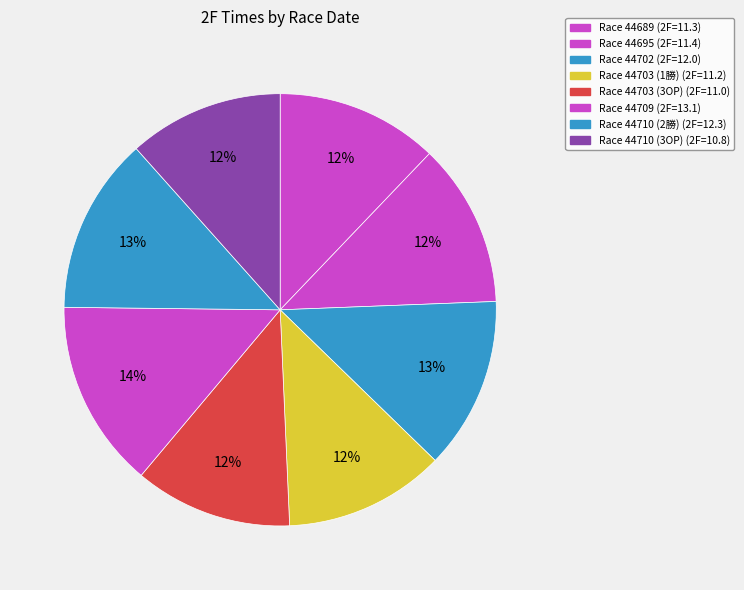

Which category has the smallest portion of the pie?

44710 (3OP)